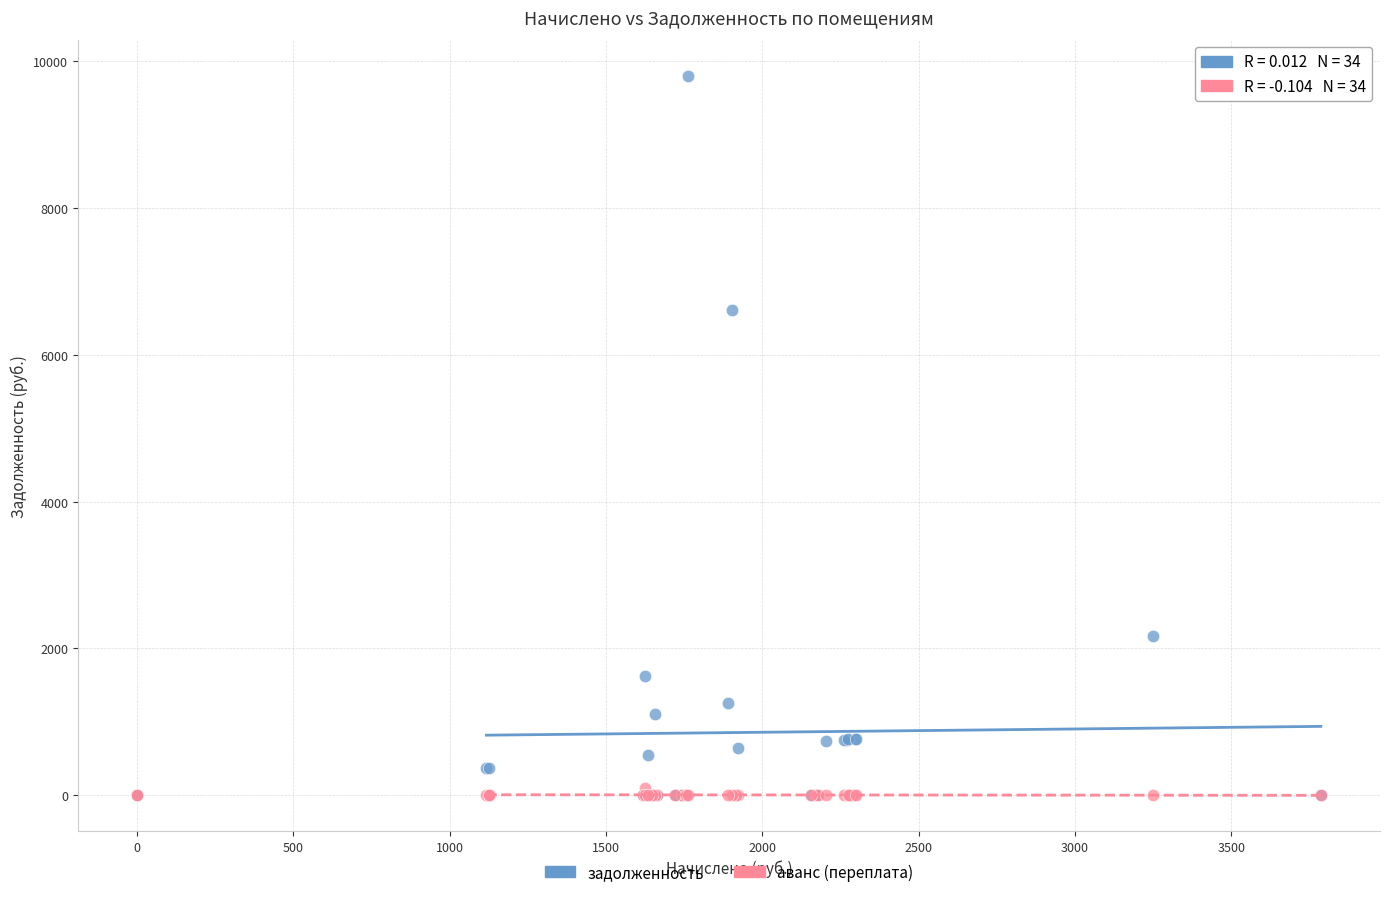

Which series has the widest spread of Y values?

задолженность